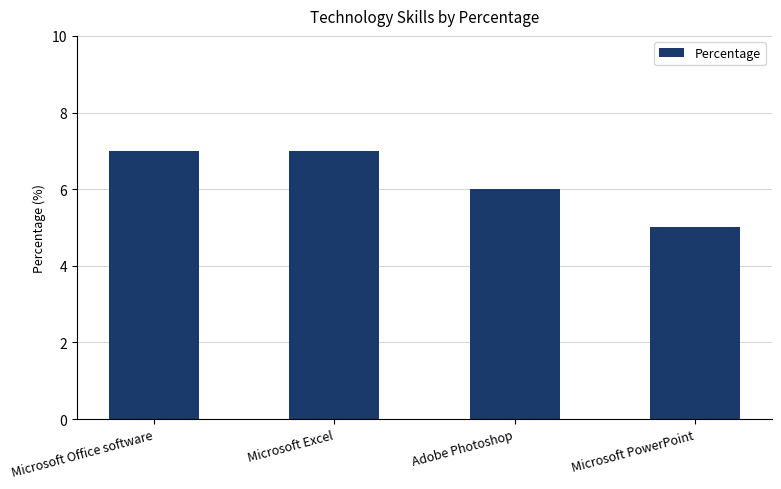

Reading left to right, list all the values displayed in this chart.

Microsoft Office software=7	Microsoft Excel=7	Adobe Photoshop=6	Microsoft PowerPoint=5